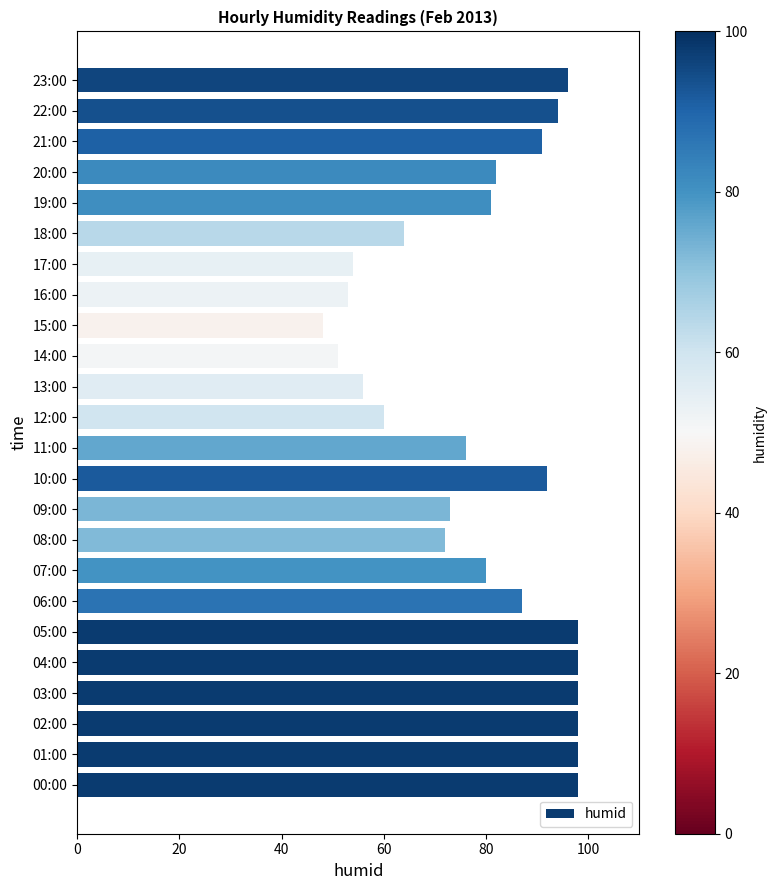

Which category has the lowest value across all series?

15:00